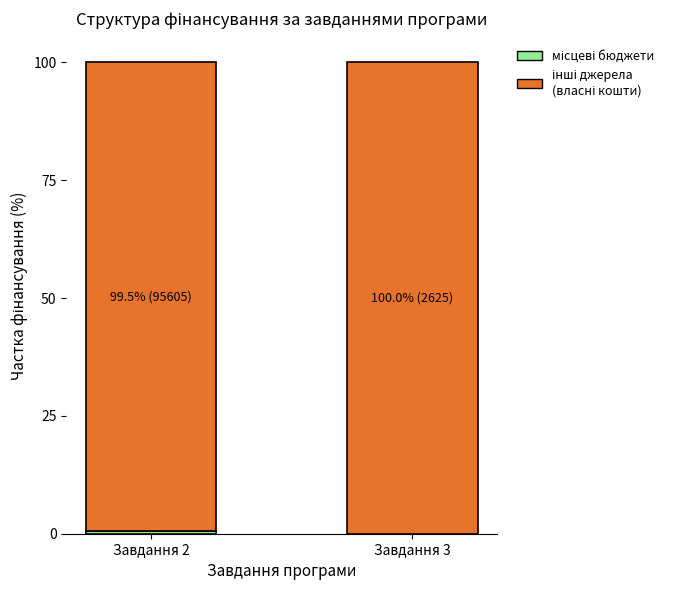

What is the total value across all series at Завдання 3?

100.0